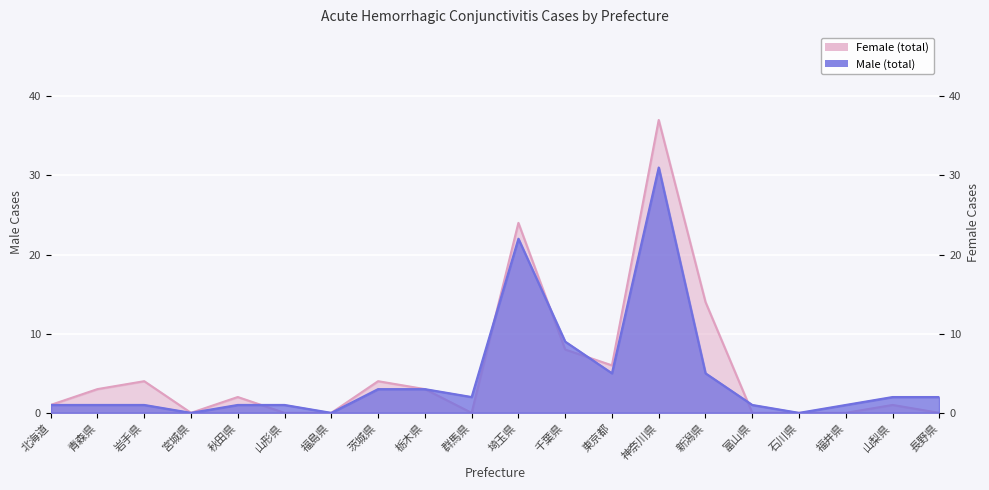

What is the value of the Female (total) point at the 1st from the left?

1